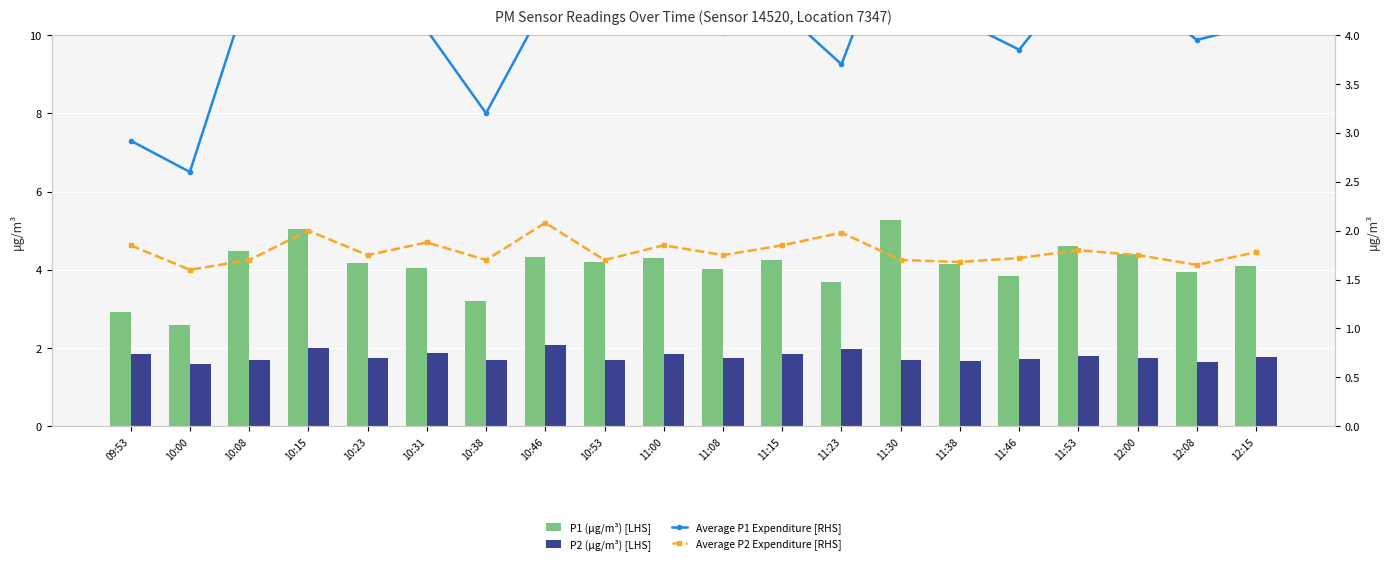

List the series in order of their peak value, lowest first.

P2 (μg/m³) [LHS], Average P2 Expenditure [RHS], P1 (μg/m³) [LHS], Average P1 Expenditure [RHS]